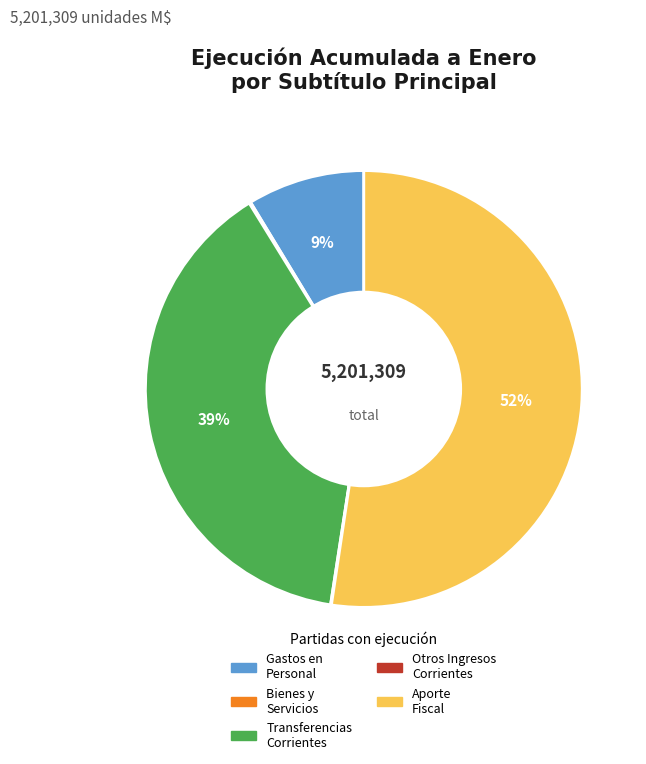

Is there any slice that represents more than half of the pie?

Yes